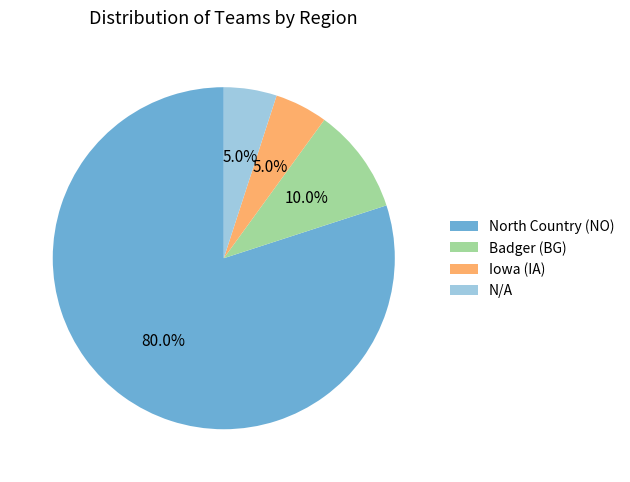

Between North Country (NO) and Badger (BG), which is larger?

North Country (NO)